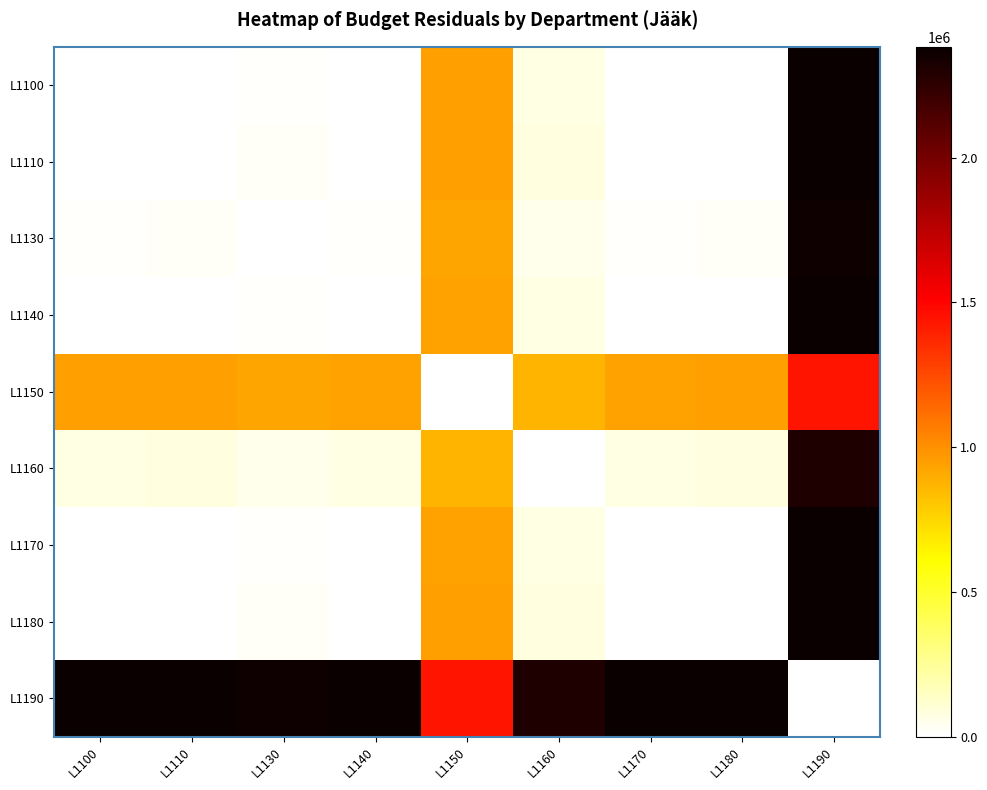

What is the maximum value shown in the chart?

2383571.5